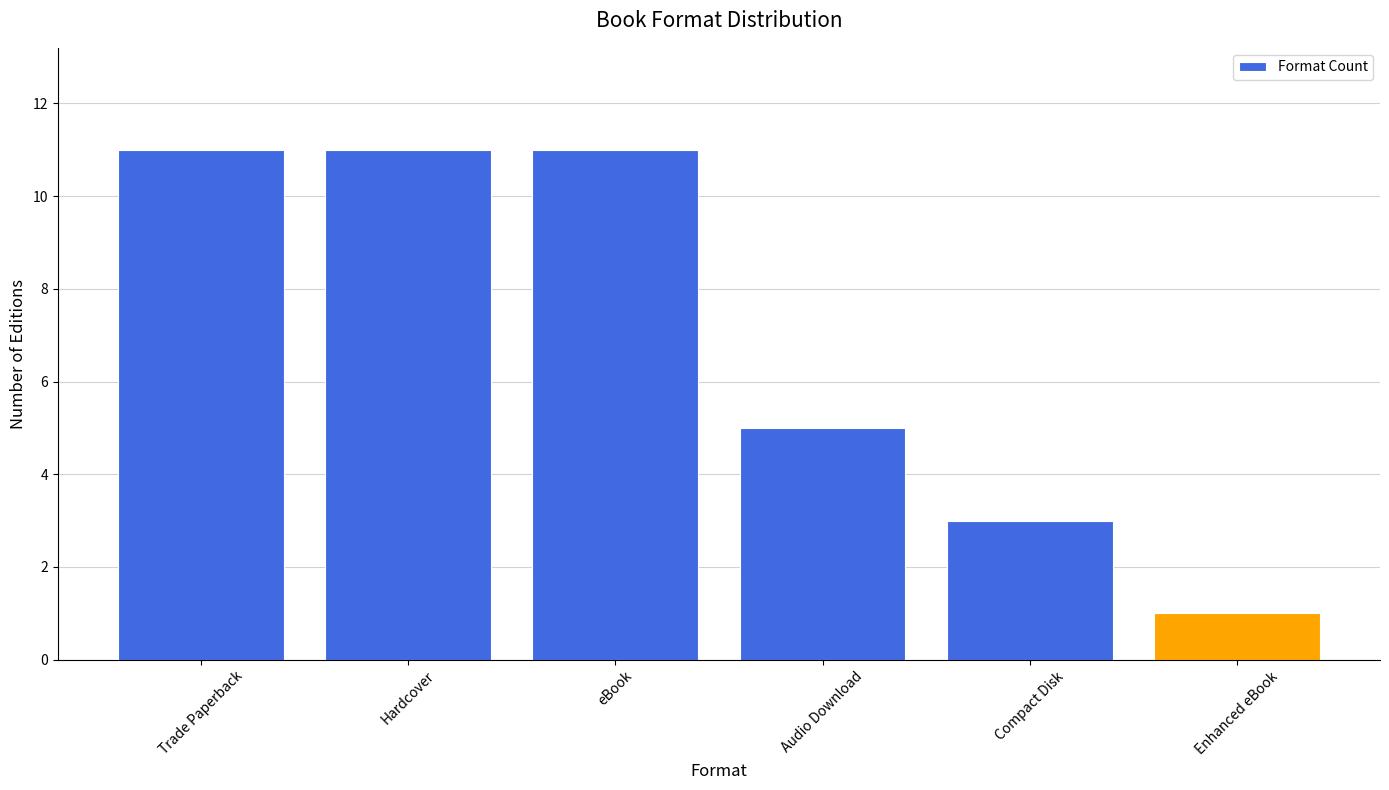

What is the greatest value displayed?

11